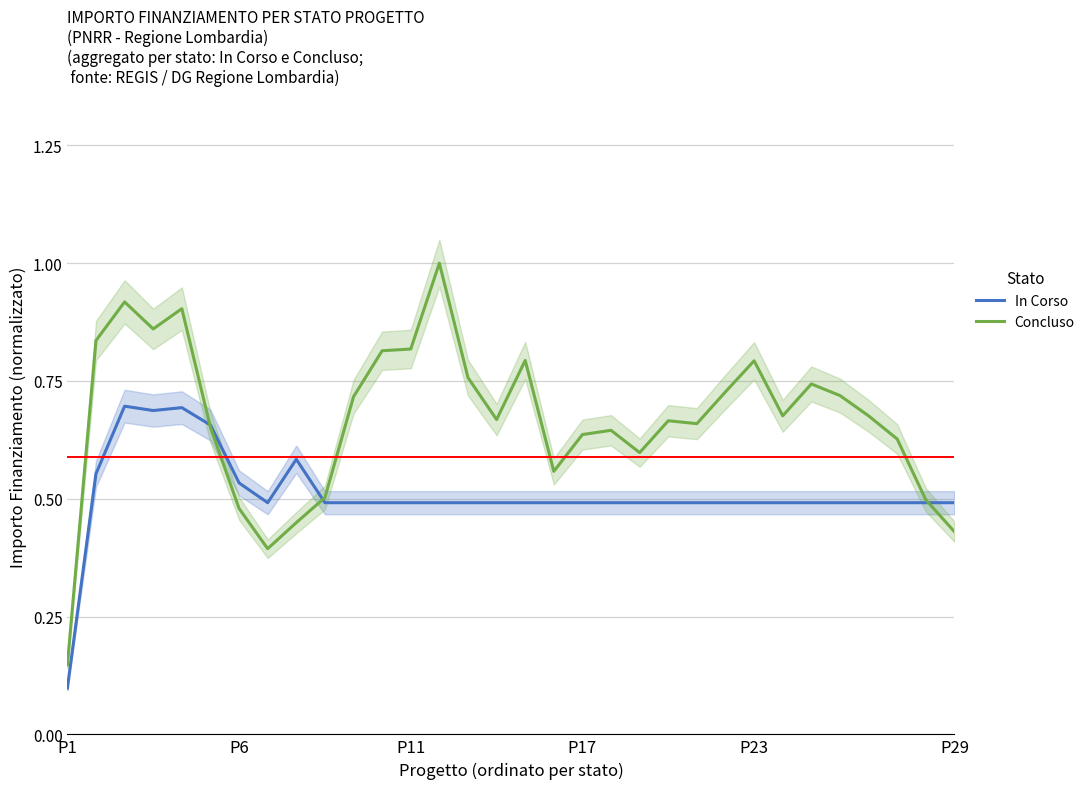

At which label does In Corso reach its minimum?

P1